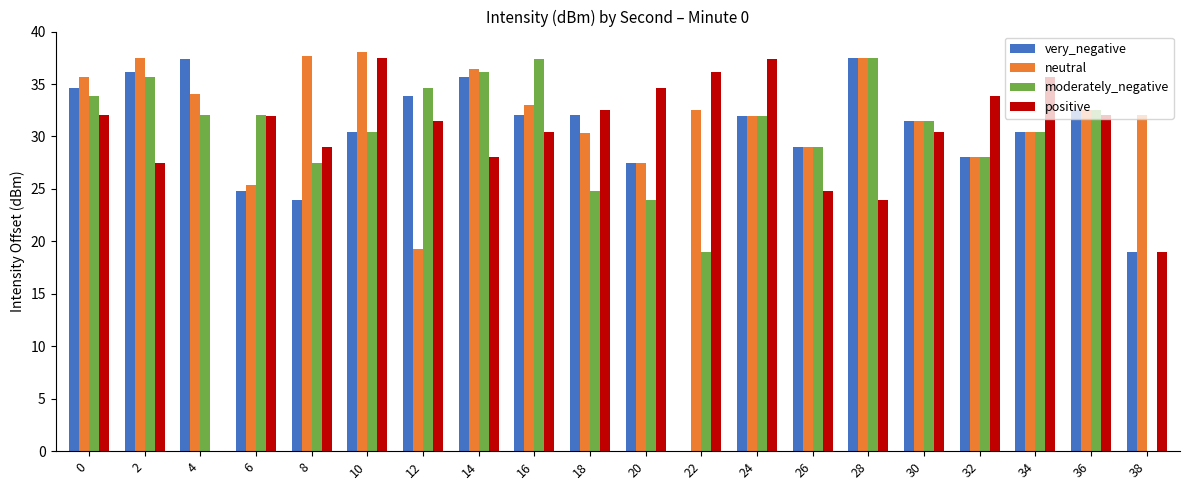

Between 2 and 28, which series saw the biggest shift?

positive